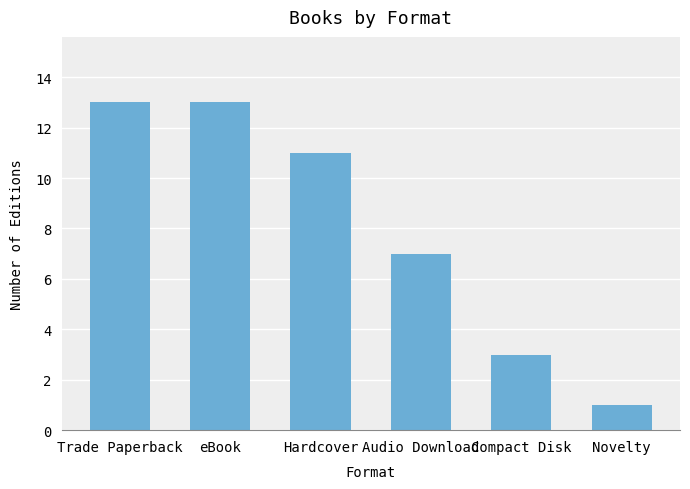

What is the difference between the maximum and second lowest values?

10